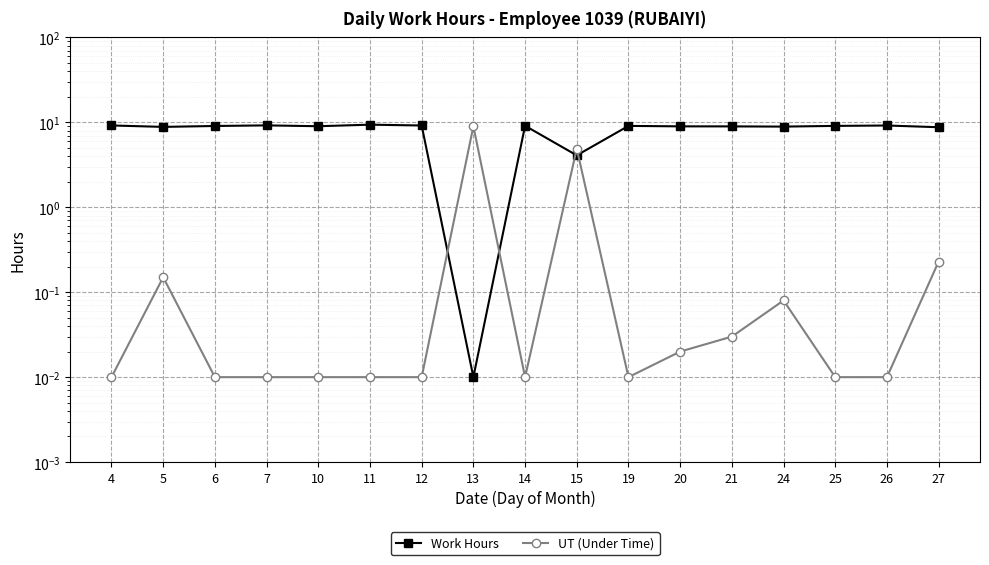

What are all the series names shown in the legend?

Work Hours, UT (Under Time)